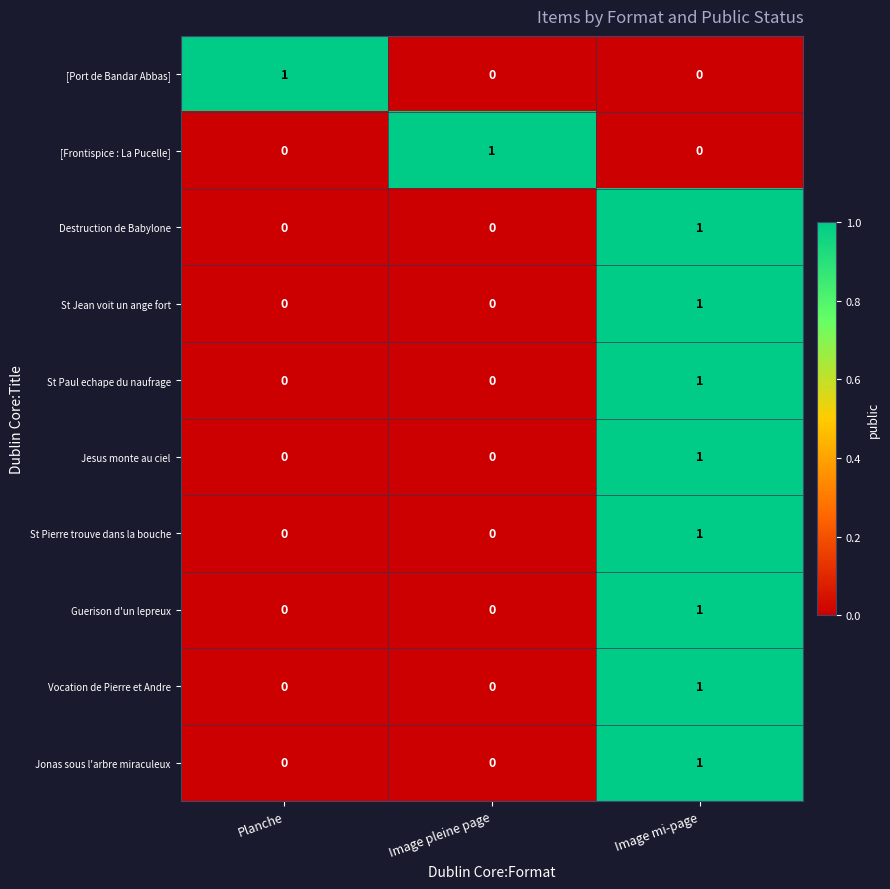

Count the St Paul echape du naufrage values in the range 0 to 1.

3